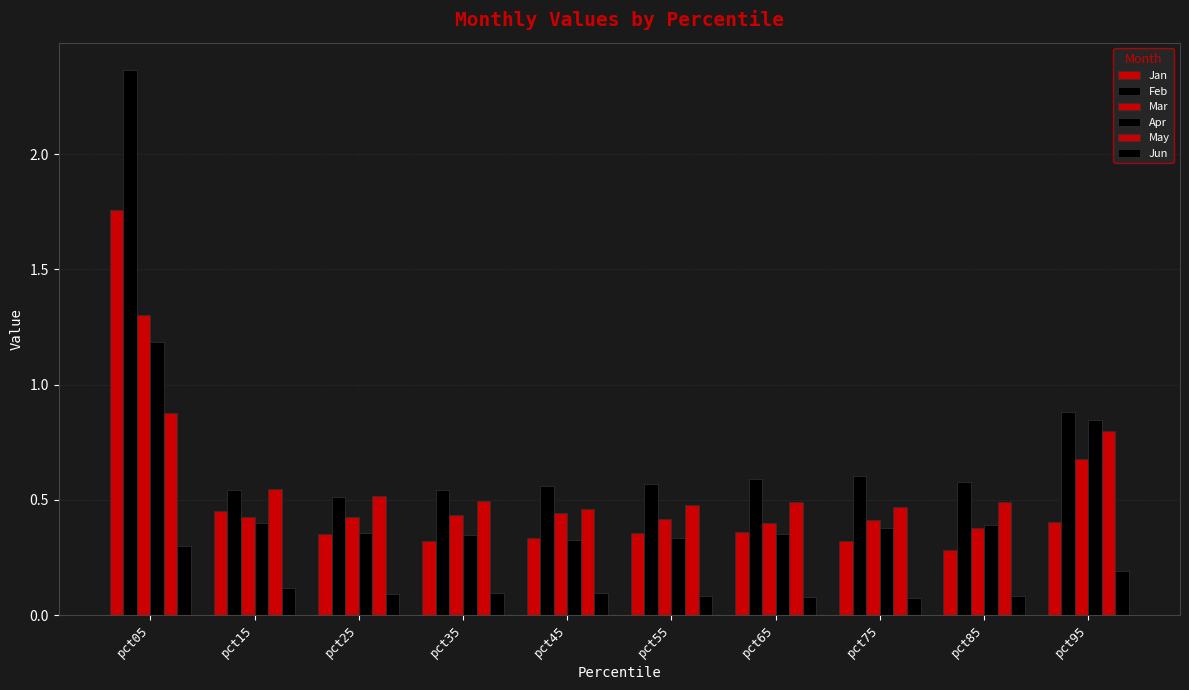

The value of Apr at pct95 is 0.8. True or false?

True